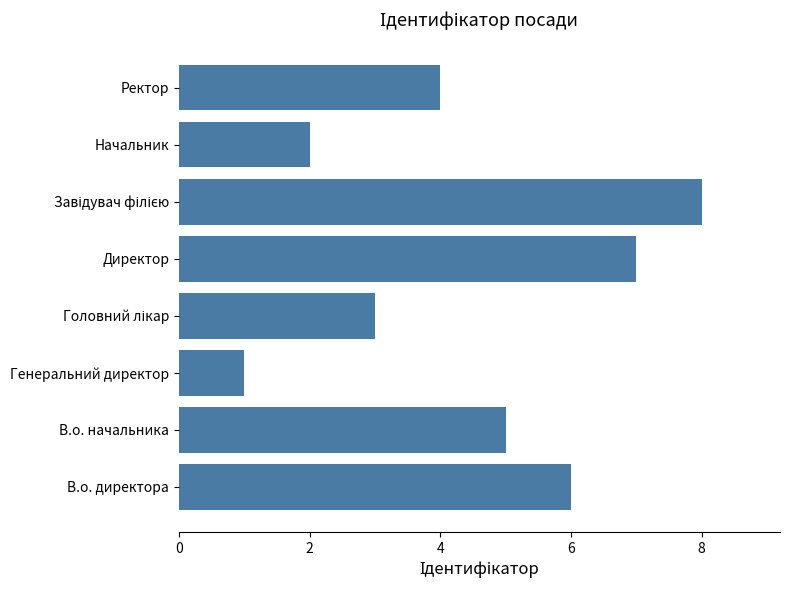

Reading top to bottom, extract all data points from this chart.

4	2	8	7	3	1	5	6